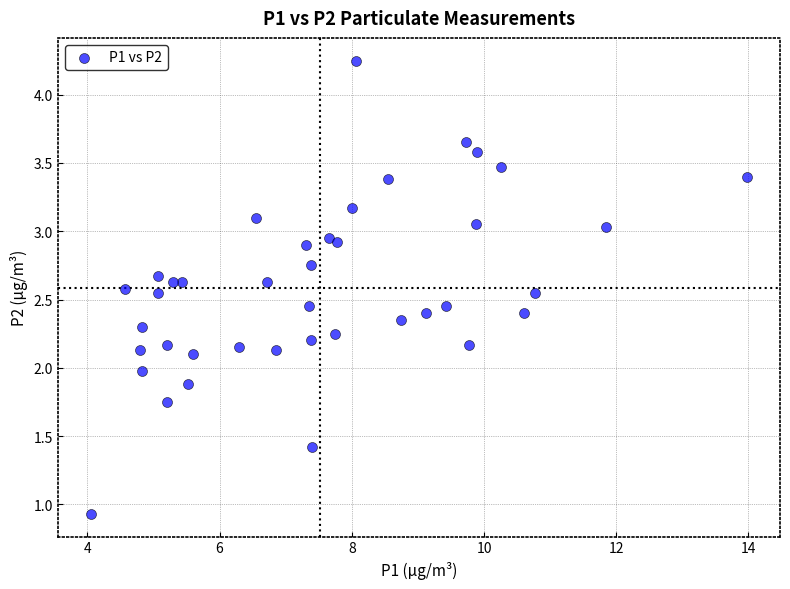

What is the range of X values (max minus min)?

9.9